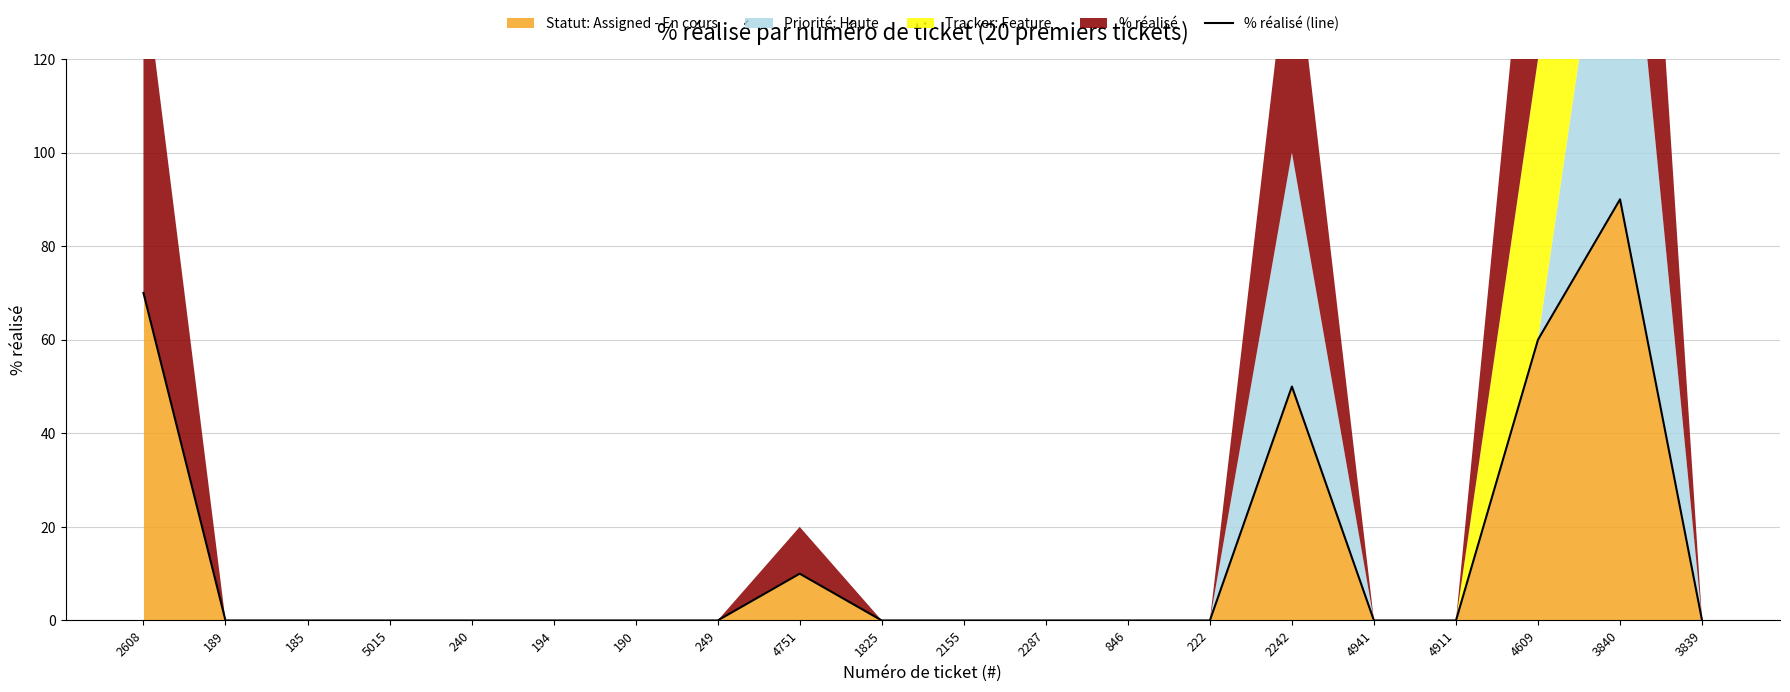

At which label does Statut: Assigned - En cours reach its peak?

3840